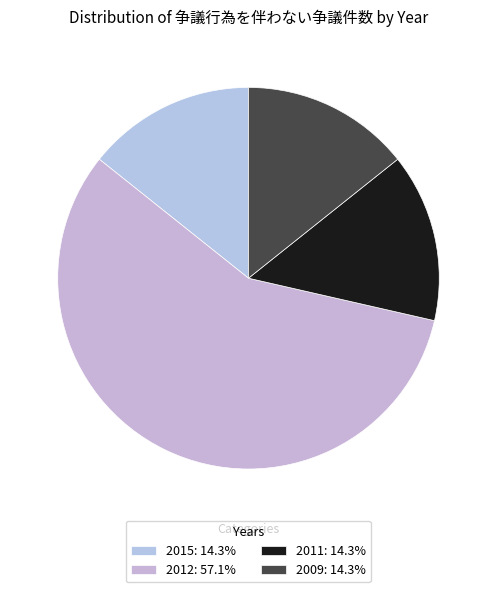

How many slices are in this pie chart?

4